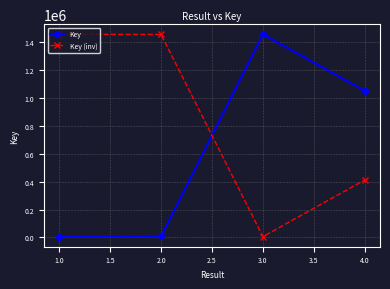

What is the value of the Key point at the 4th from the left?

1051689